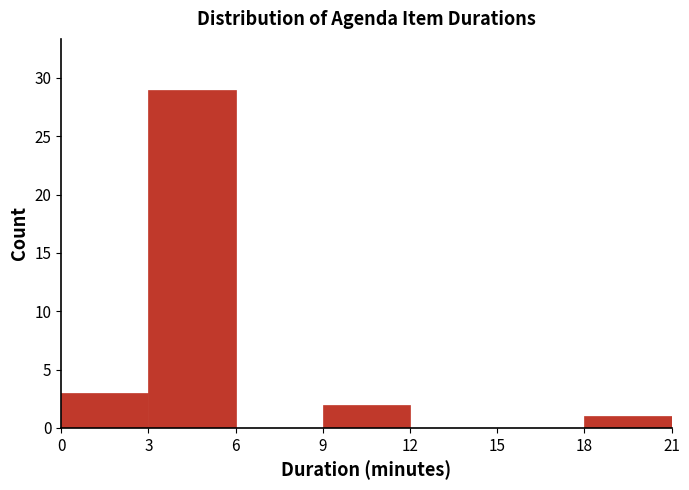

Over which range of the x-axis is the bar tallest?

3 to 6